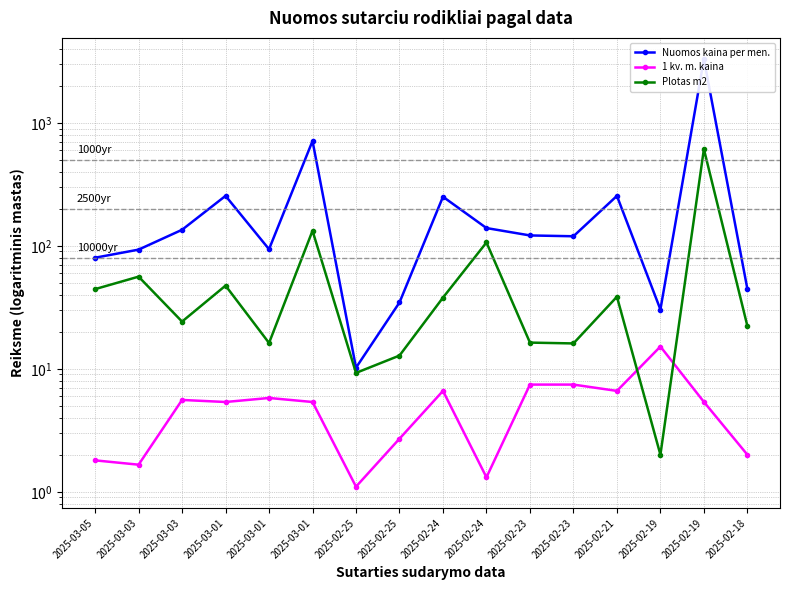

The Plotas m2 series shows 16.9 at 2025-02-25. True or false?

False